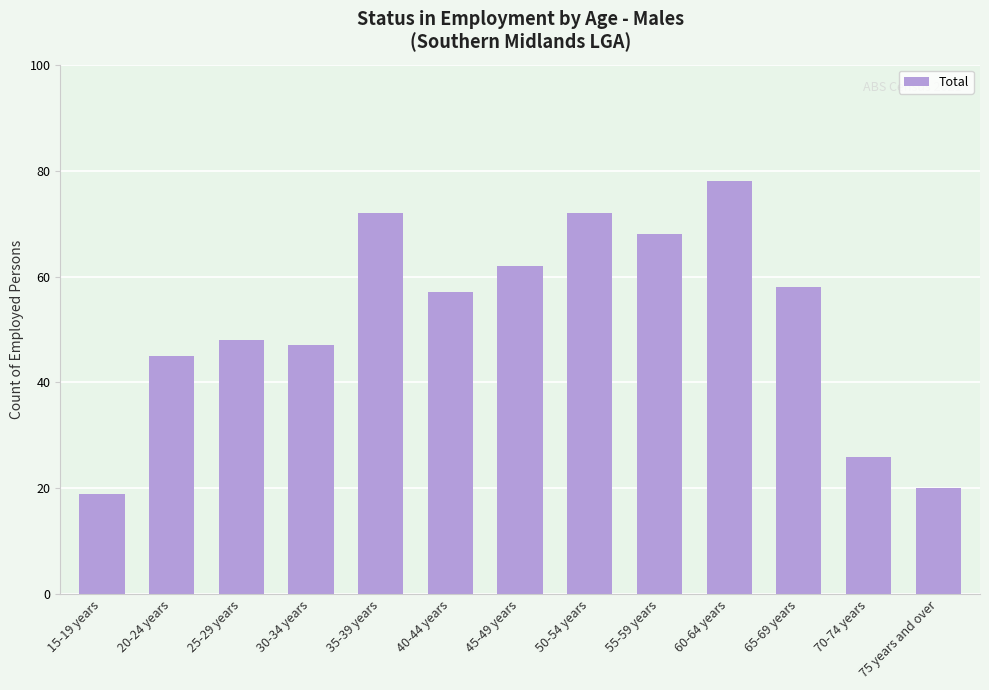

Which has a higher value, 40-44 years or 25-29 years?

40-44 years